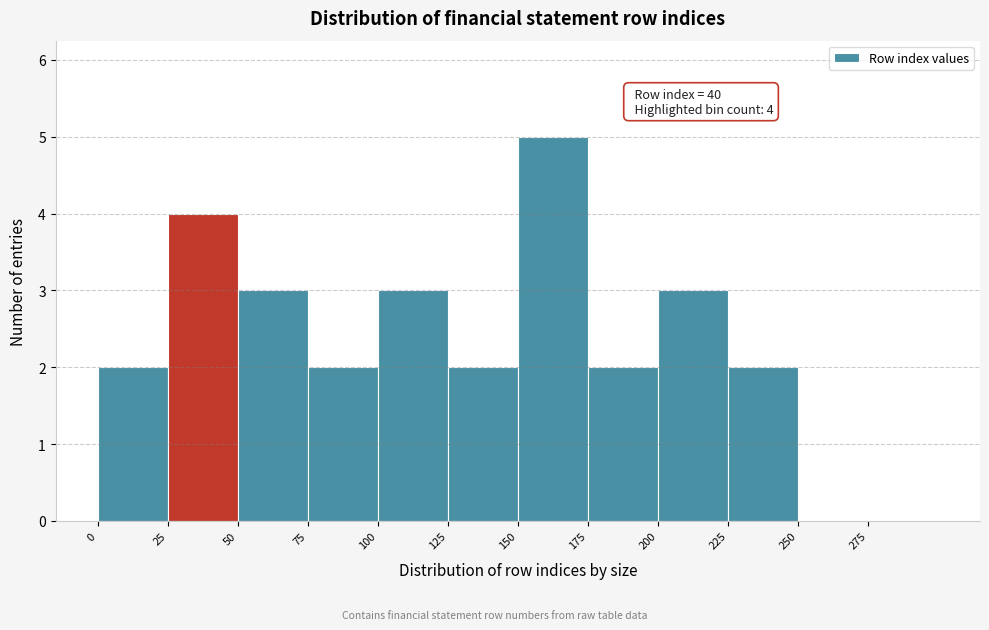

Which range on the x-axis has the tallest bar?

150 to 175